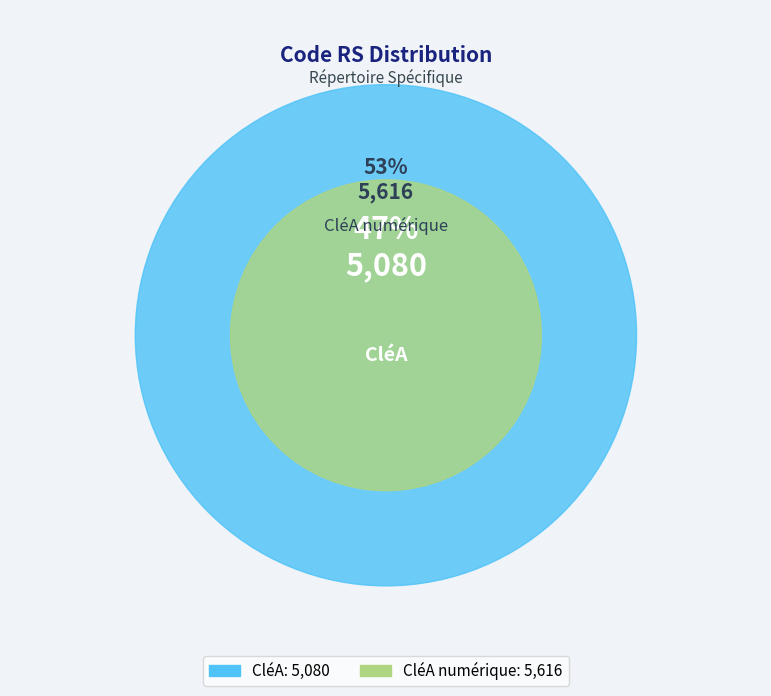

How many segments does this pie chart have?

2